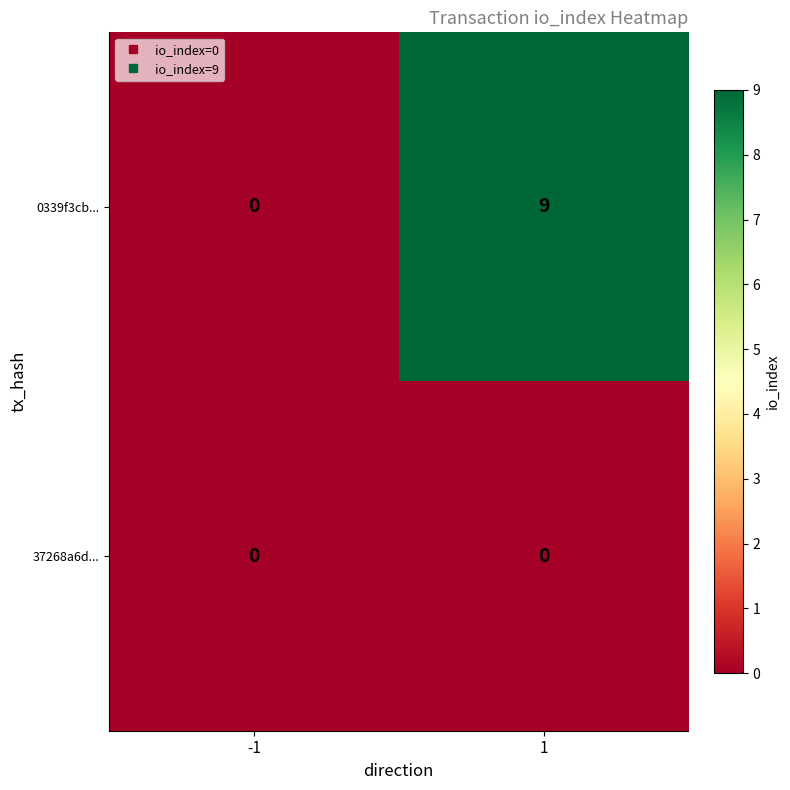

At which category is the sum across all series the highest?

1